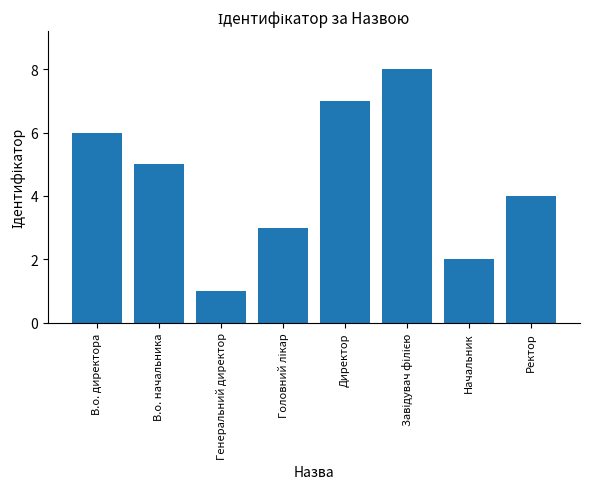

True or false: the data shows 1 at Генеральний директор.

True